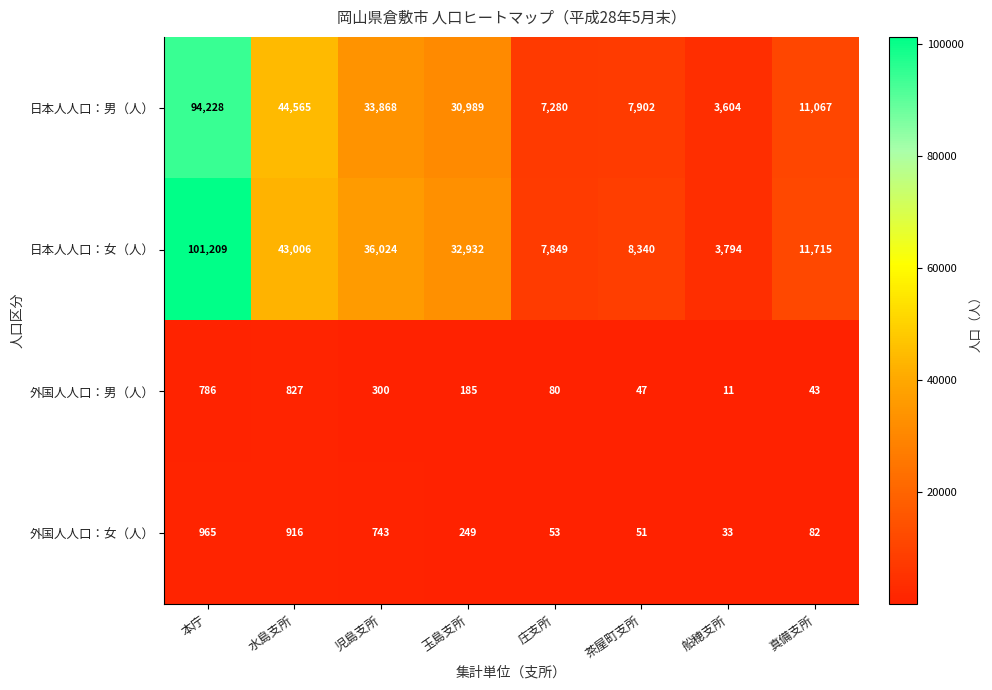

Which label corresponds to the smallest value in the chart?

船穂支所